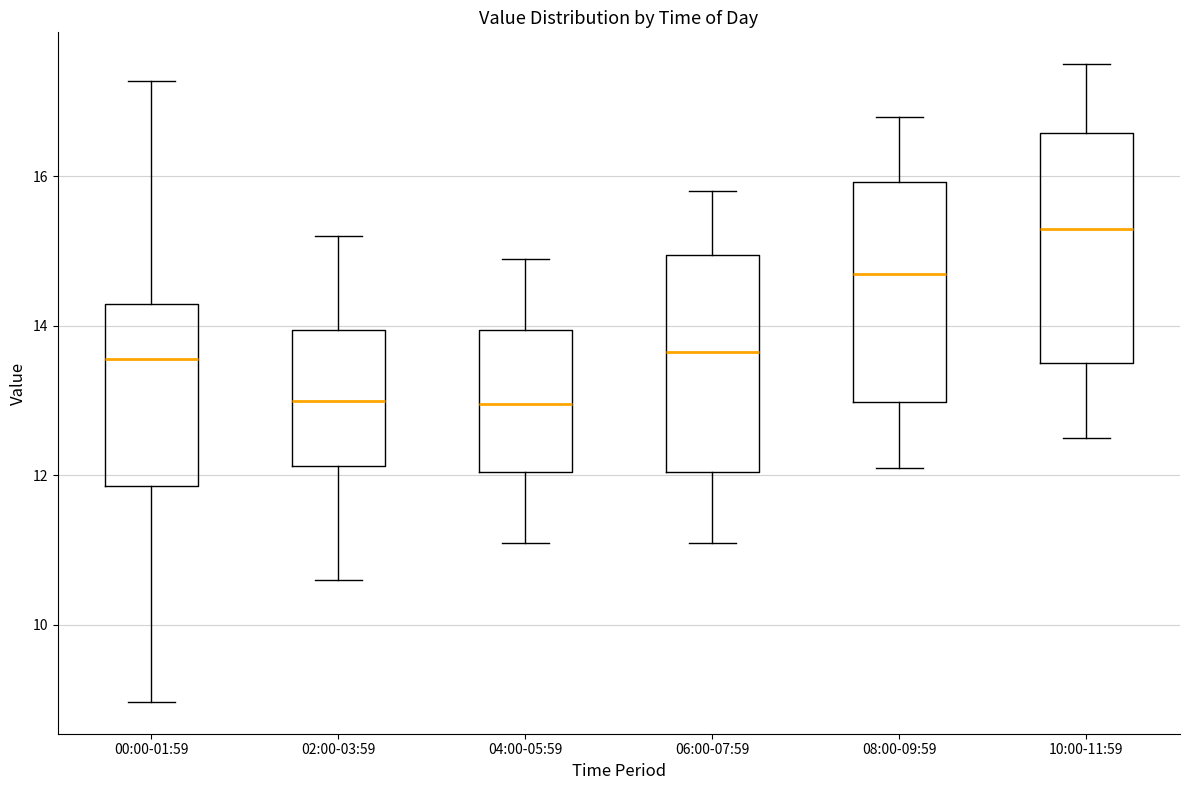

Reading left to right, transcribe this box plot: for each box, give where its median line is, the range the box spans, and where its two whiskers end, as read against the y-axis. The values are not printed on the chart, so give them approximately, as read against the axis.

00:00-01:59: median 13.6, box 11.8 to 14.2, whiskers 9.0 to 17.2
02:00-03:59: median 13.0, box 12.2 to 14.0, whiskers 10.6 to 15.2
04:00-05:59: median 13.0, box 12.0 to 14.0, whiskers 11.2 to 15.0
06:00-07:59: median 13.6, box 12.0 to 15.0, whiskers 11.2 to 15.8
08:00-09:59: median 14.8, box 13.0 to 16.0, whiskers 12.2 to 16.8
10:00-11:59: median 15.4, box 13.6 to 16.6, whiskers 12.6 to 17.6